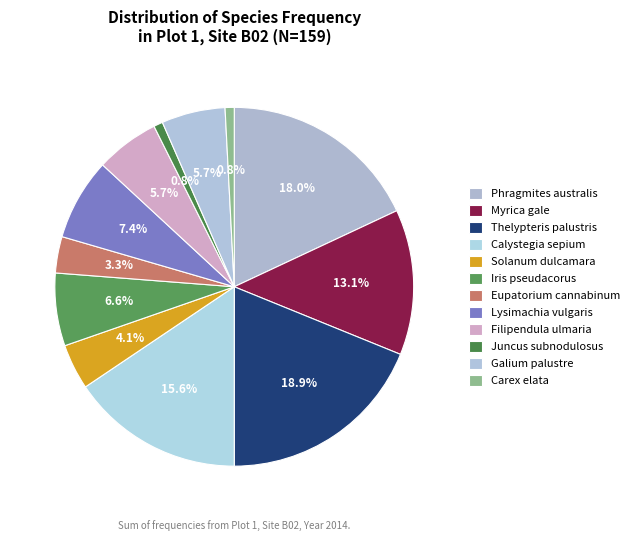

Count the number of slices in the pie.

12